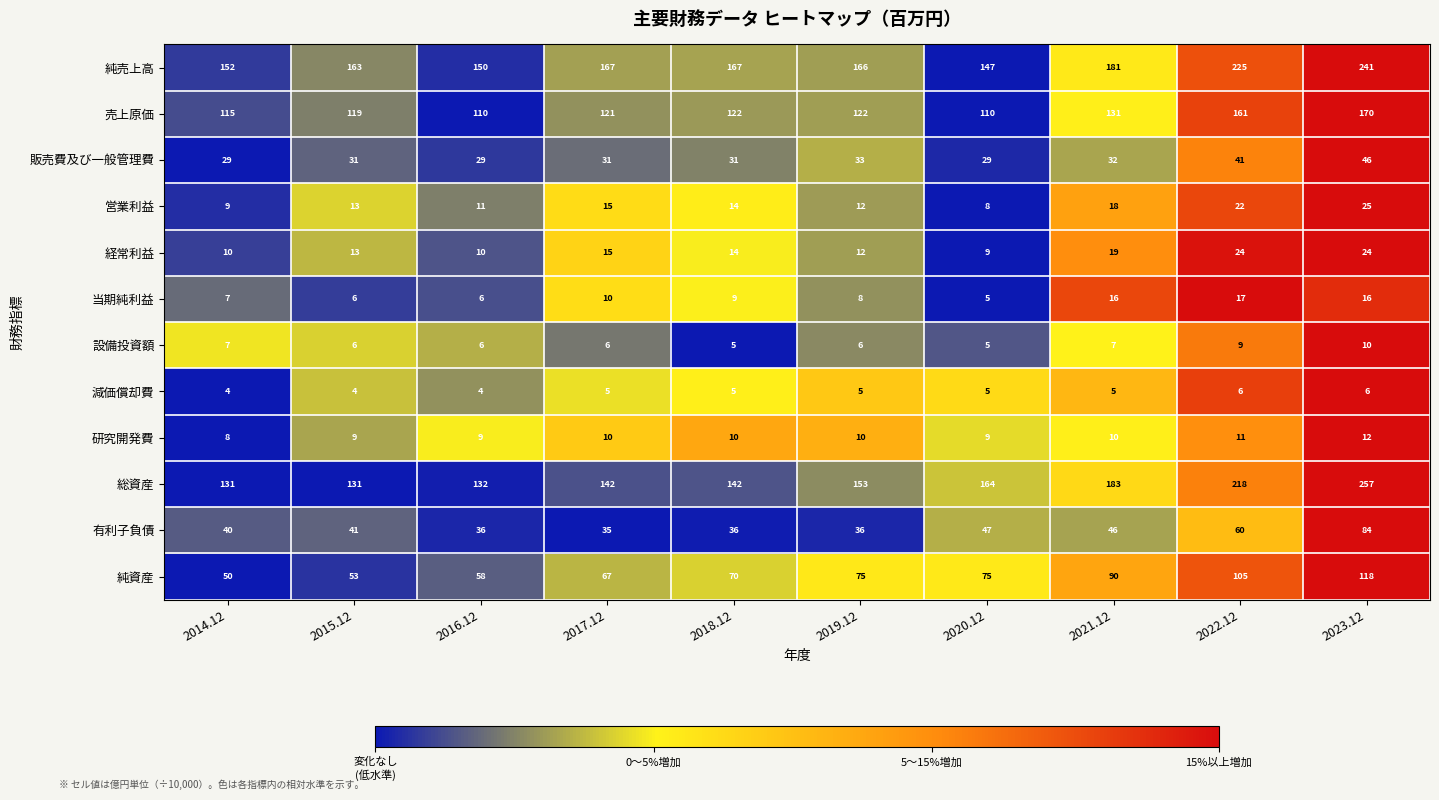

True or false: 販売費及び一般管理費 has a value of 29 at 2016.12.

True